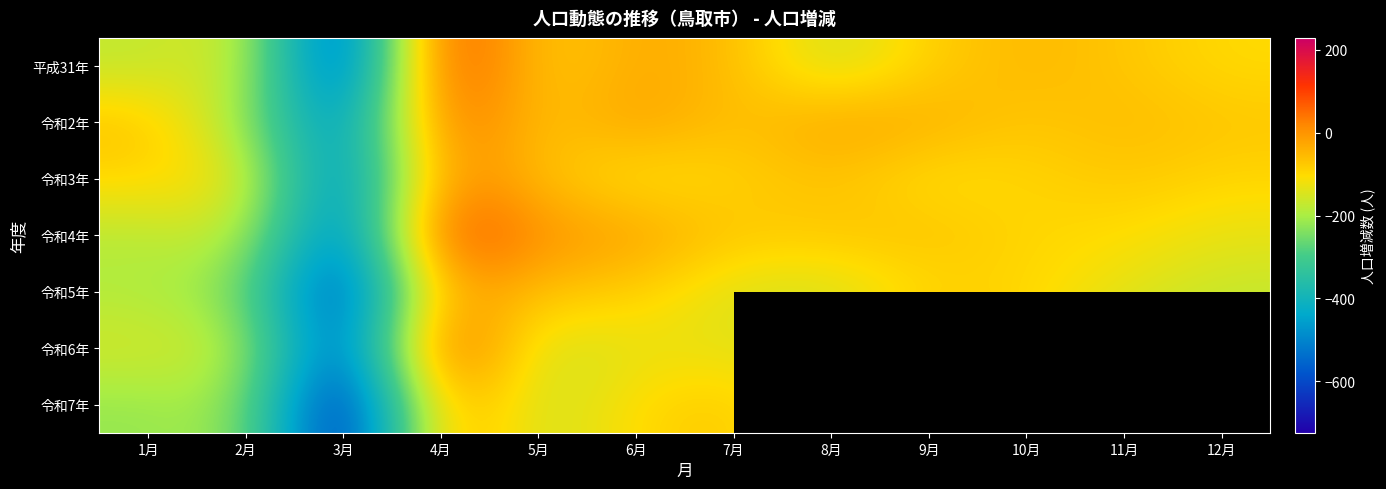

At 2月, list the series in order from smallest to largest.

令和5年, 令和2年, 令和7年, 令和6年, 令和4年, 平成31年, 令和3年